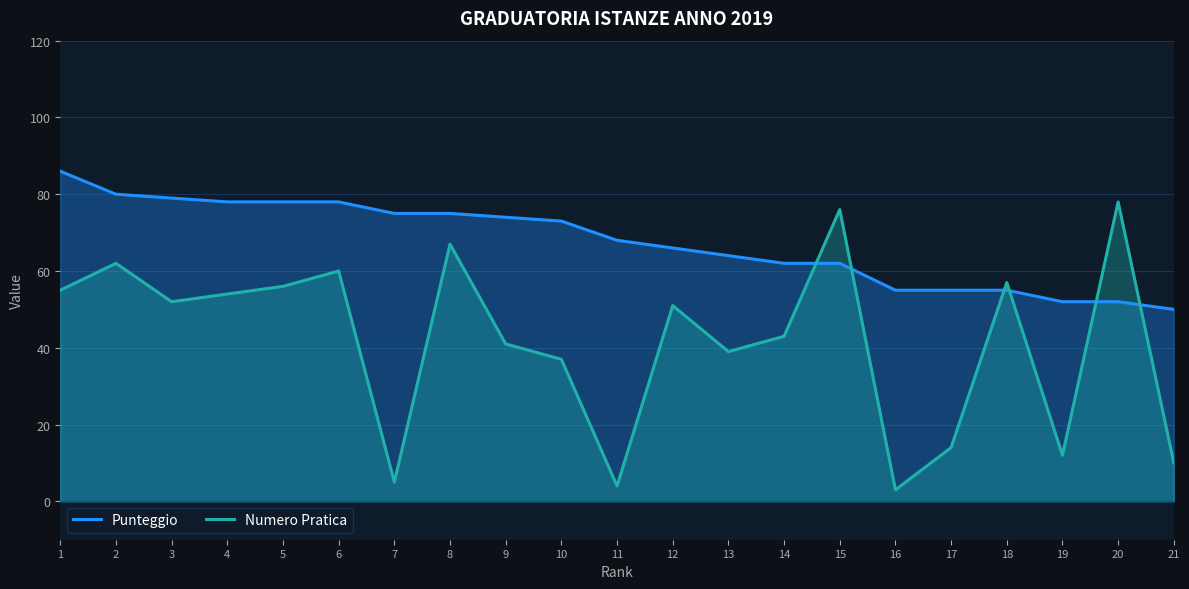

The Punteggio series shows 148 at 1. True or false?

False